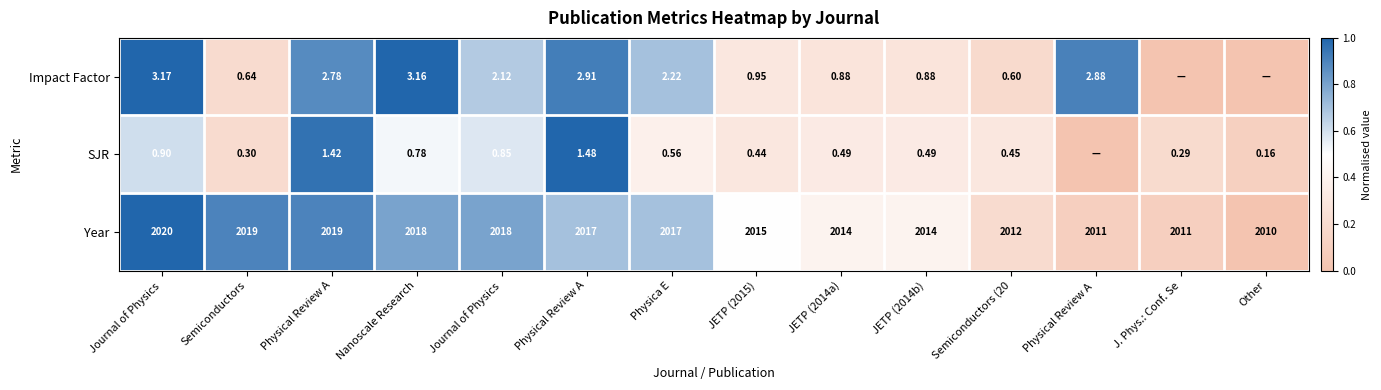

At which label is SJR closest to 0?

Physical Review A